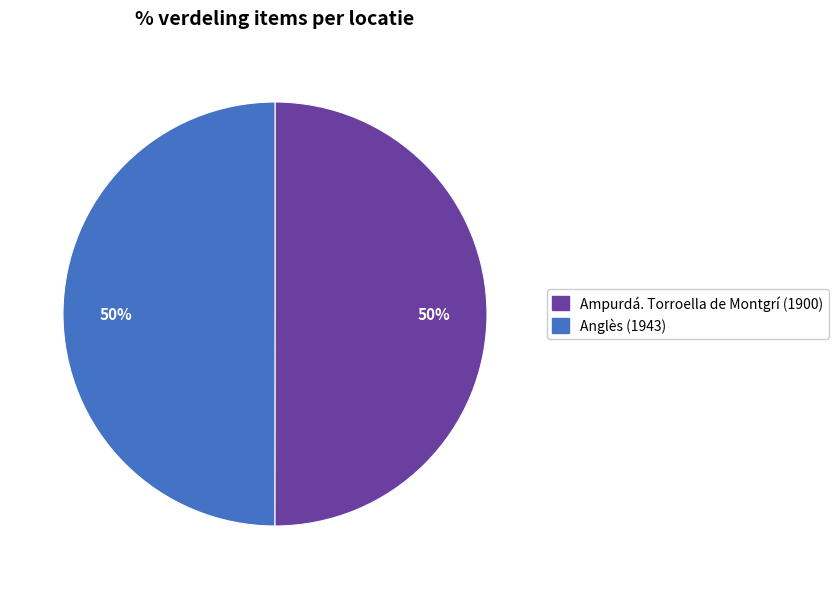

To the nearest percent, what is the average slice percentage?

50%